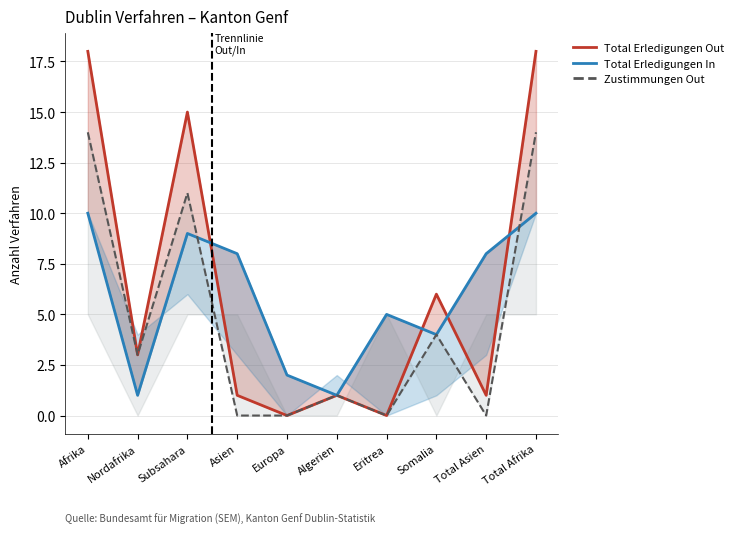

At which category is the sum across all series the highest?

Afrika